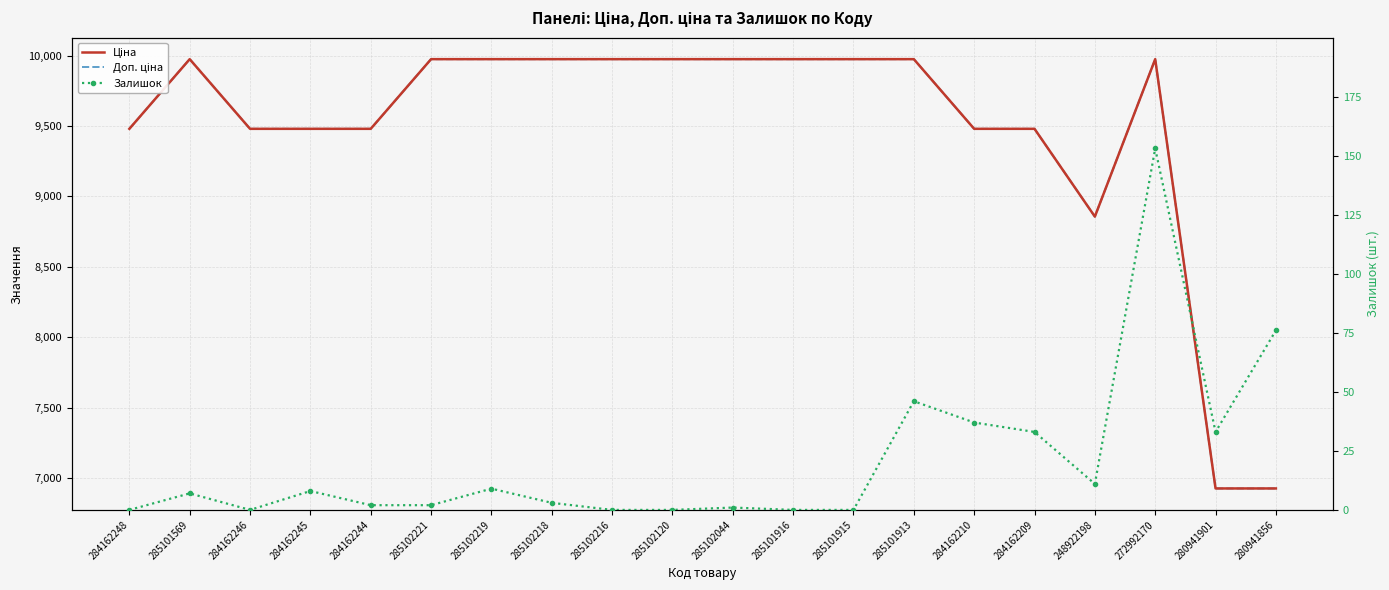

What position from the right is 284162209?

5